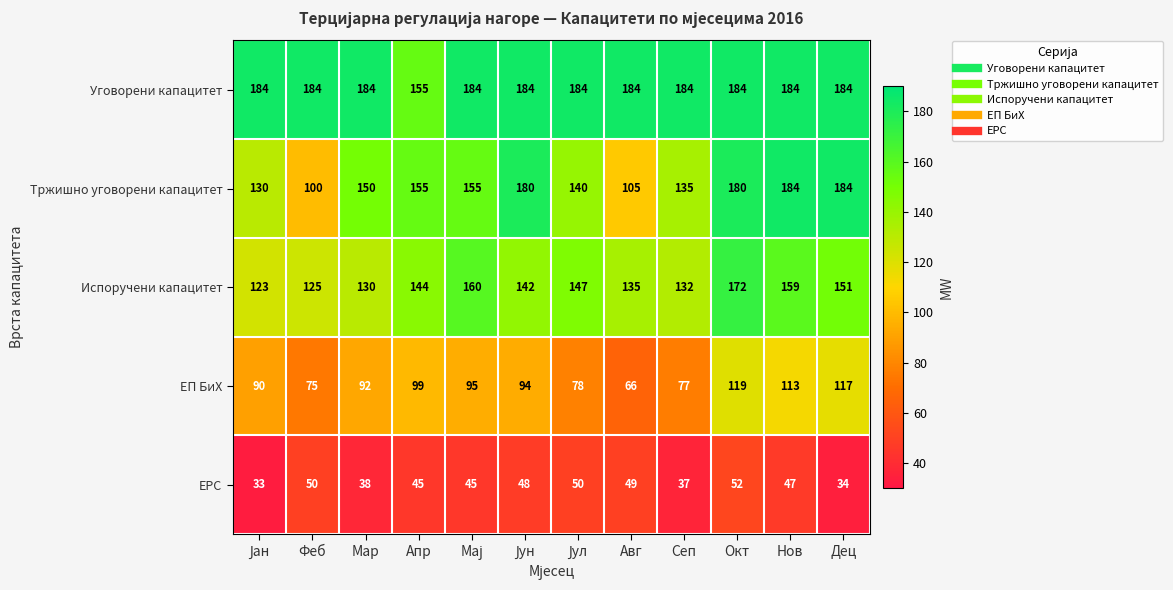

What is the maximum value shown in the chart?

184